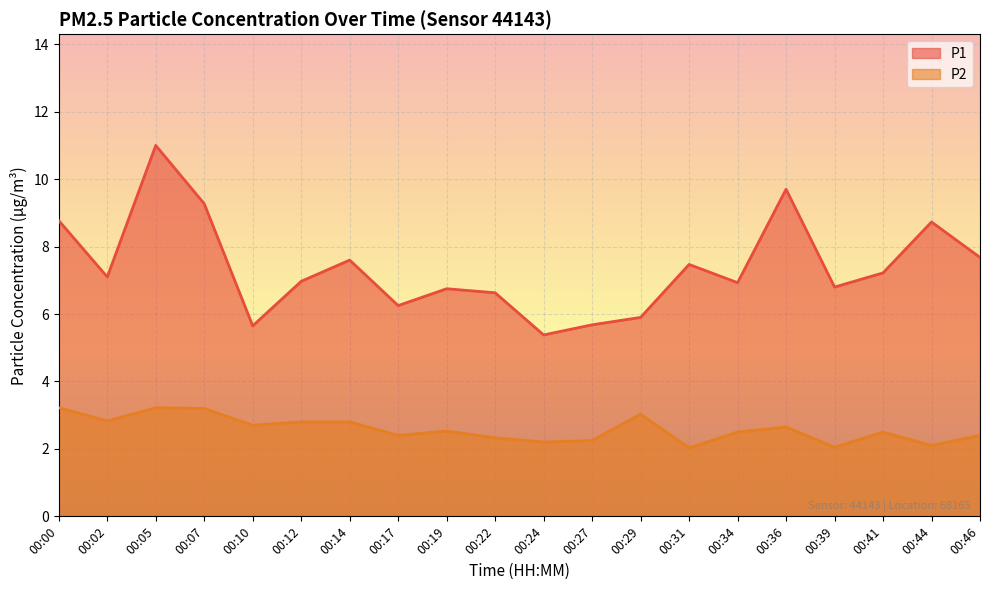

What is the sum of the P1 values at 00:41 and 00:22?

13.8